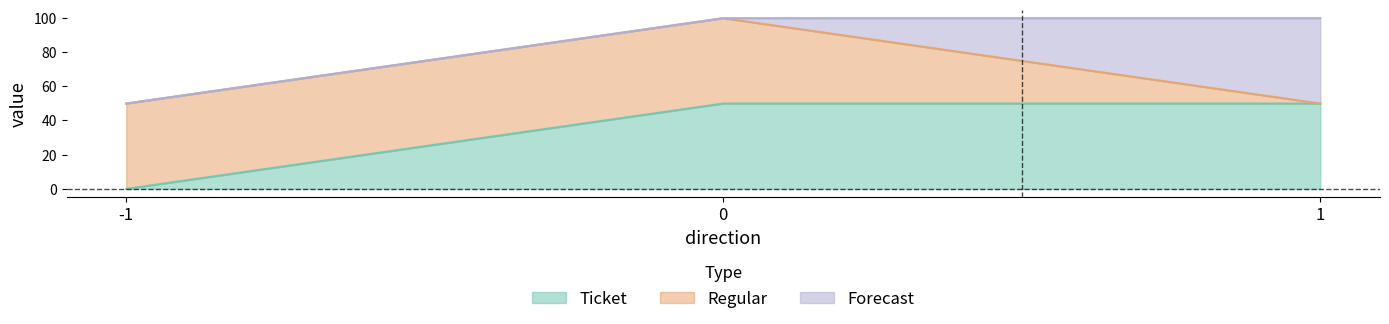

What value does the Ticket series have at 1?

49.9